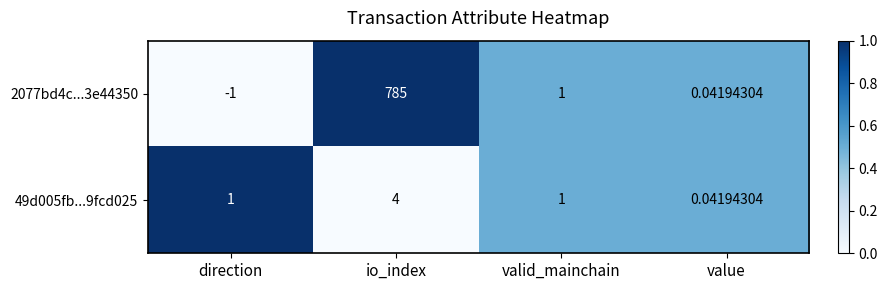

Is the value of 2077bd4c...3e44350 at io_index greater than the value of 49d005fb...9fcd025 at valid_mainchain?

Yes